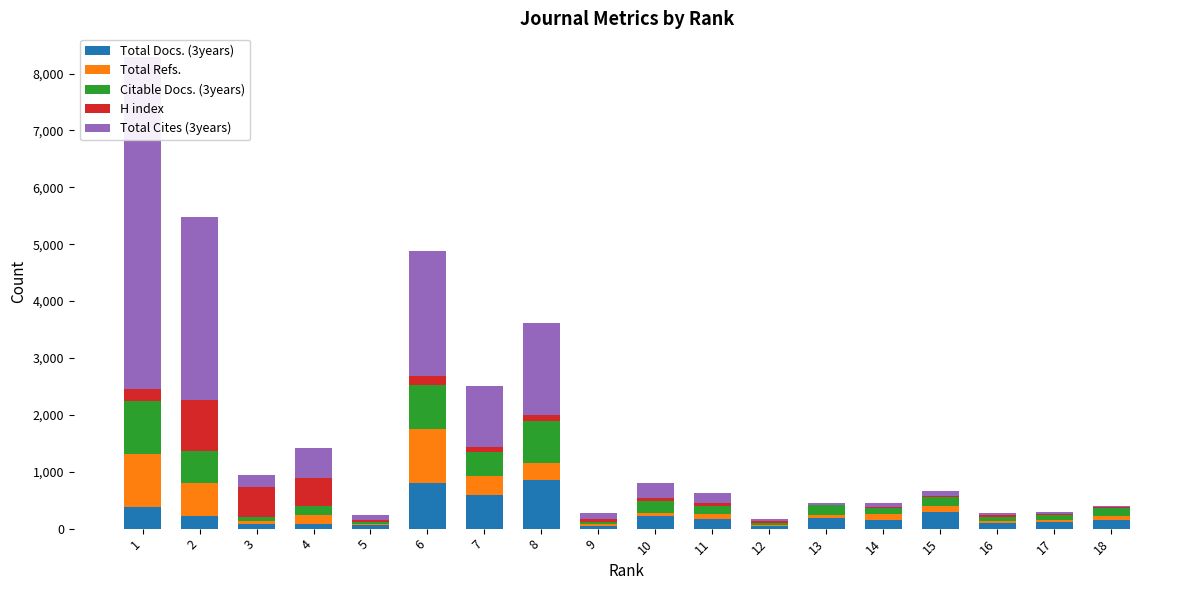

Where does the H index series first go above 46?

1